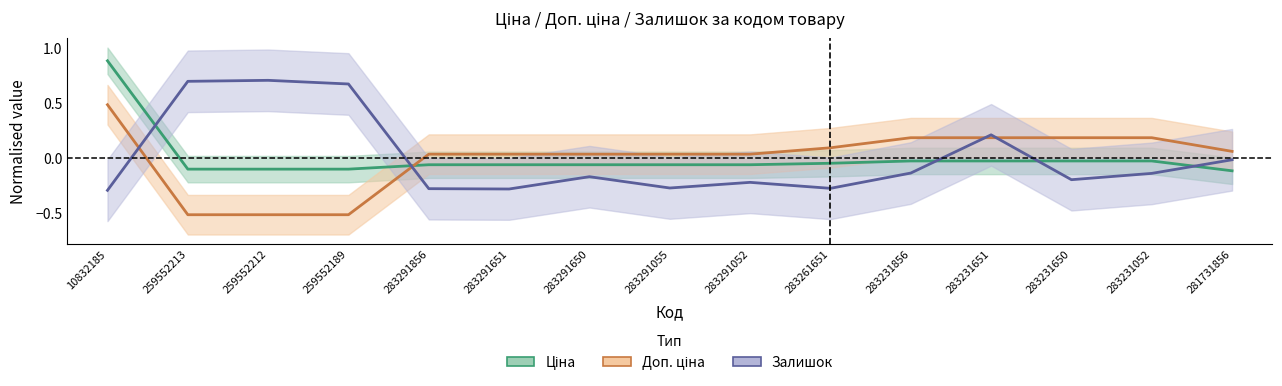

True or false: Залишок has more than 2 interior local peaks.

True